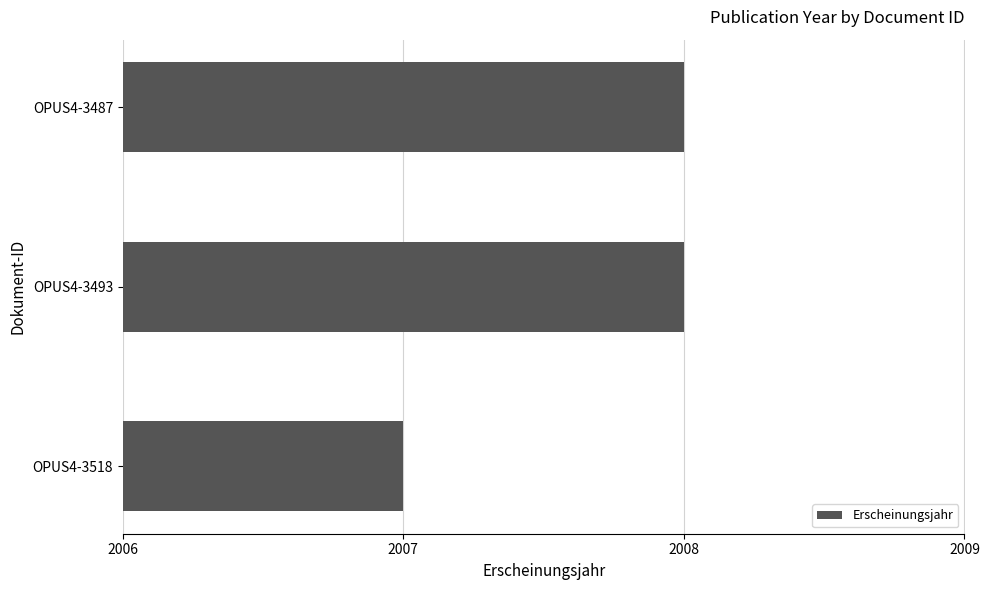

Reading top to bottom, extract all data points from this chart.

2008	2008	2007